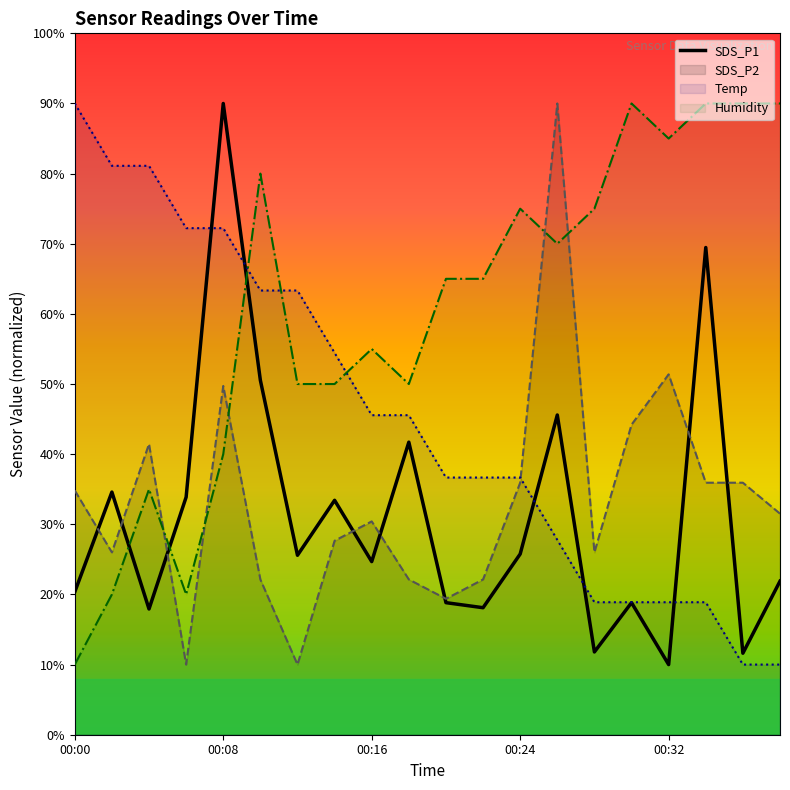

True or false: Temp and Humidity intersect in this chart.

True